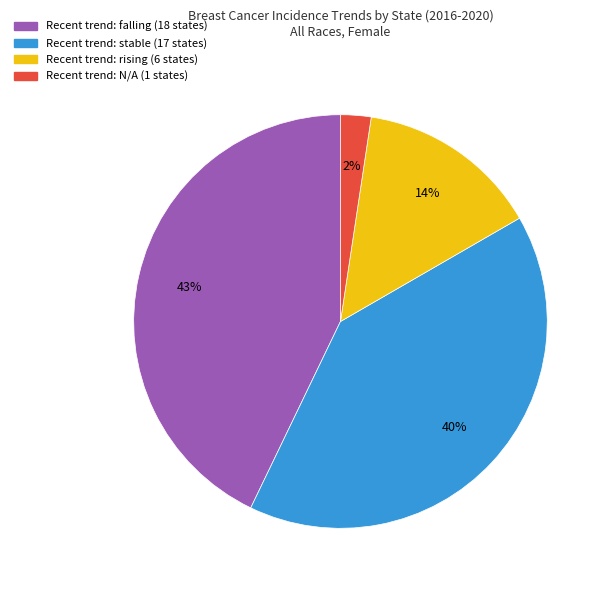

To the nearest percent, what is the average slice percentage?

25%